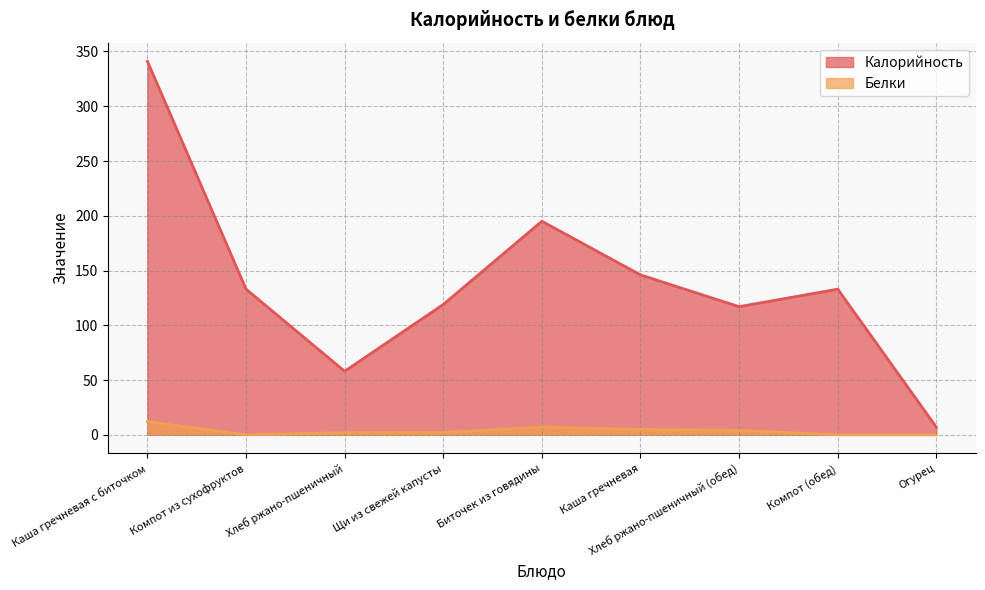

What is the average value of the Калорийность series?

139